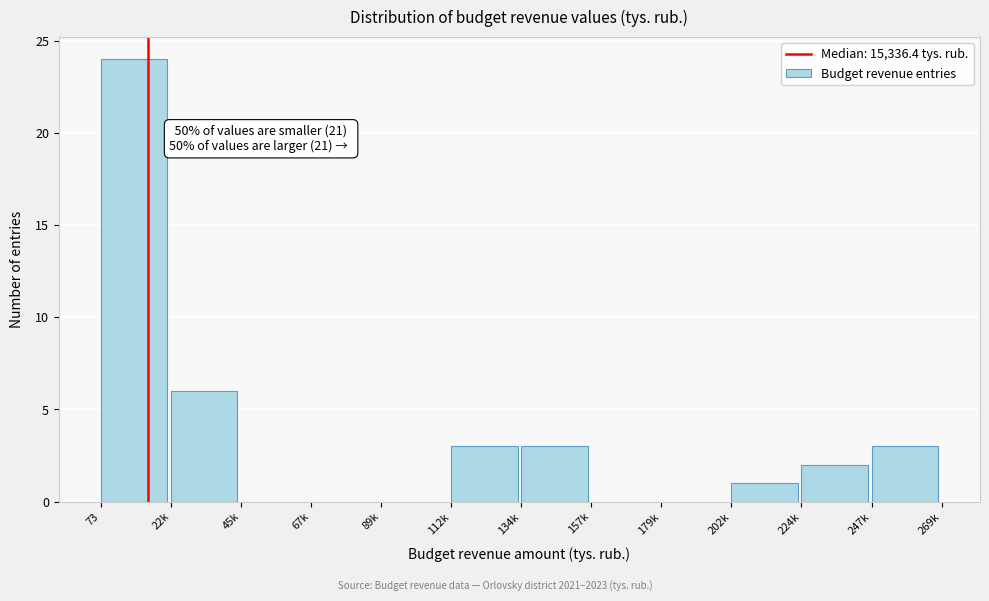

Reading left to right, list all the values displayed in this chart.

73=24	22k=6	45k=0	67k=0	89k=0	112k=3	134k=3	157k=0	179k=0	202k=1	224k=2	247k=3